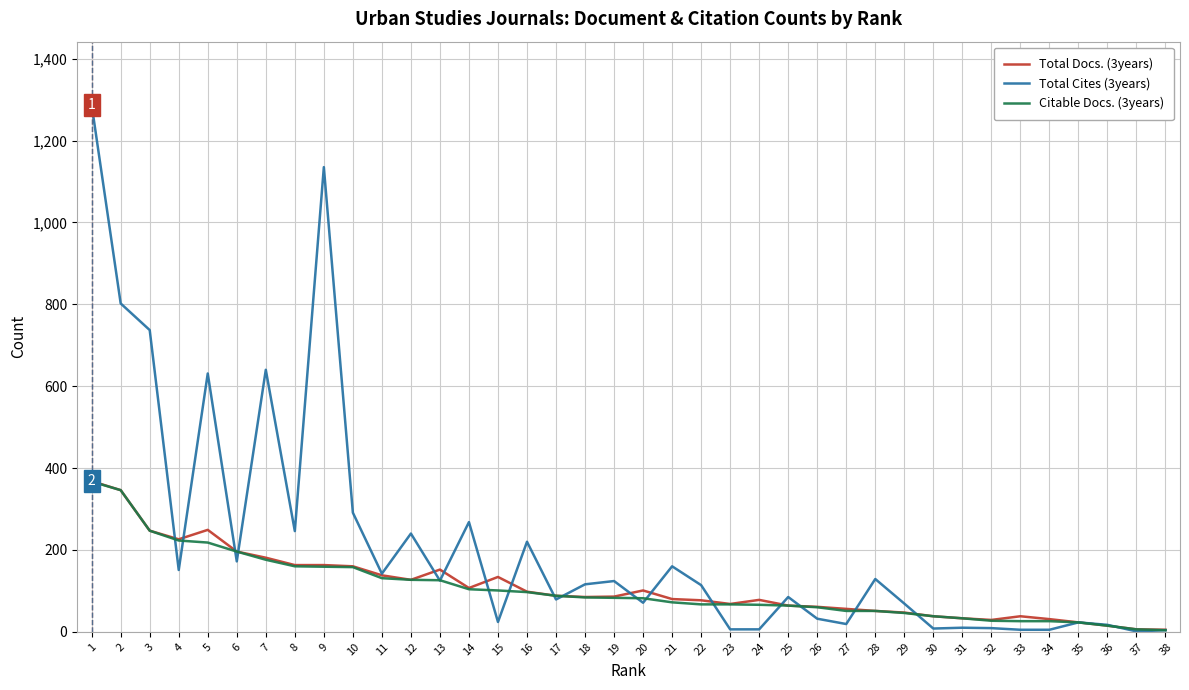

Which series has the largest total across all categories?

Total Cites (3years)